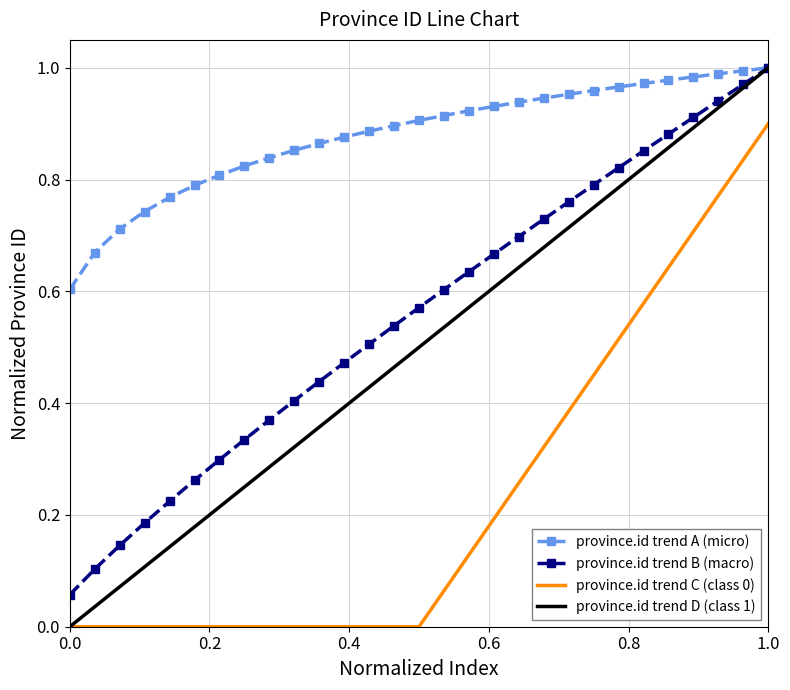

Which series has the widest spread of values?

province.id trend D (class 1)